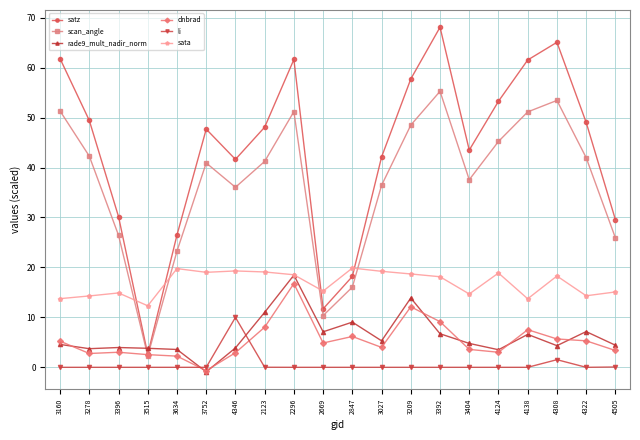

What is the label of the 9th point from the right?

3027